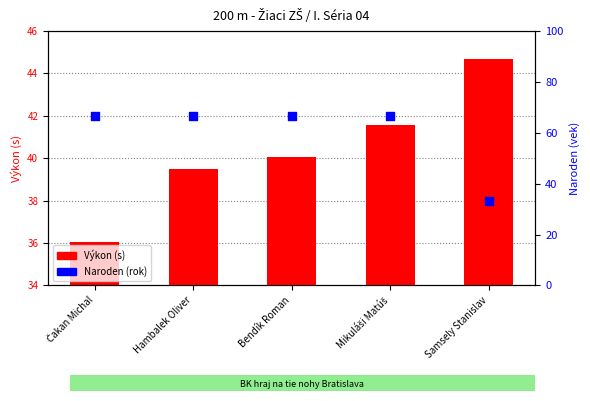

Which series has the largest total across all categories?

Naroden (rok)